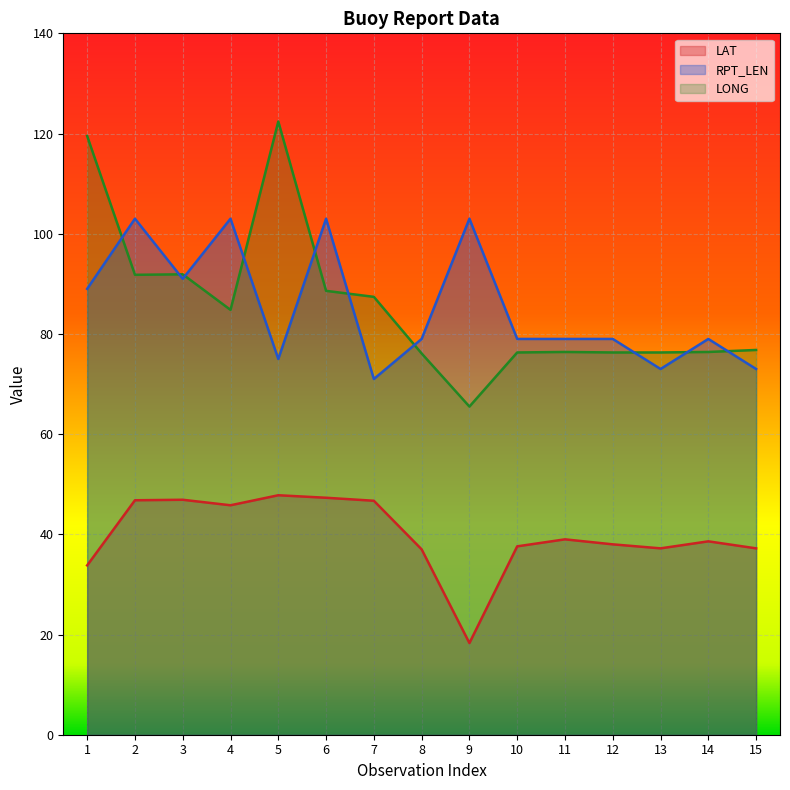

What is the smallest value displayed?

18.3